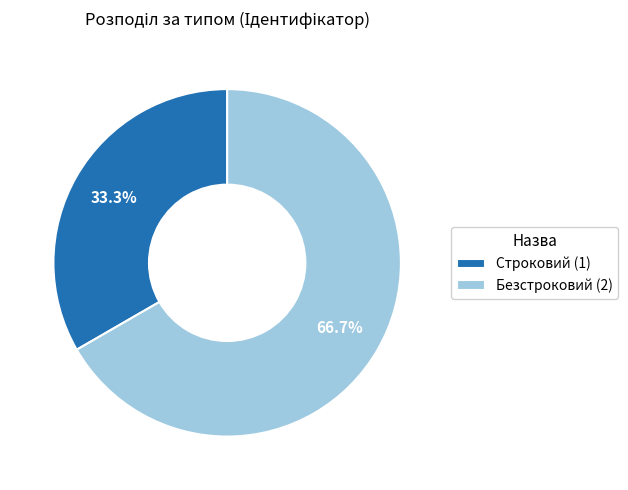

To the nearest percent, what percentage of the pie is Строковий?

33%